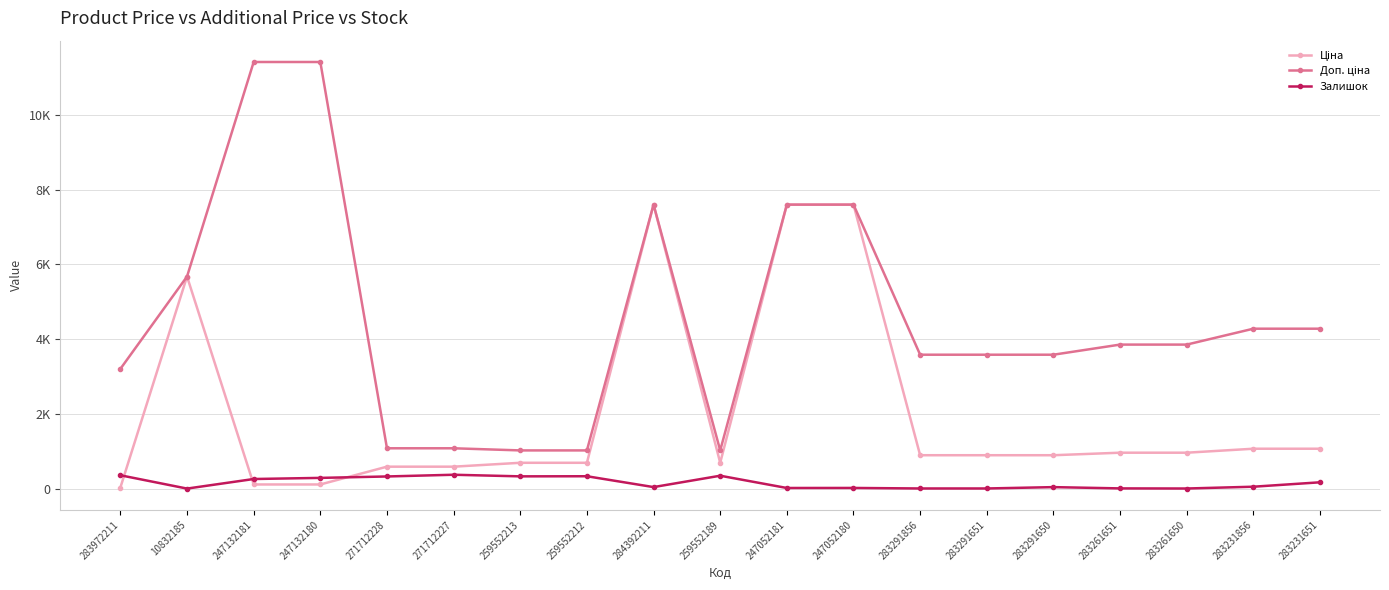

Rank the series by their average value, from highest to lowest.

Доп. ціна, Ціна, Залишок